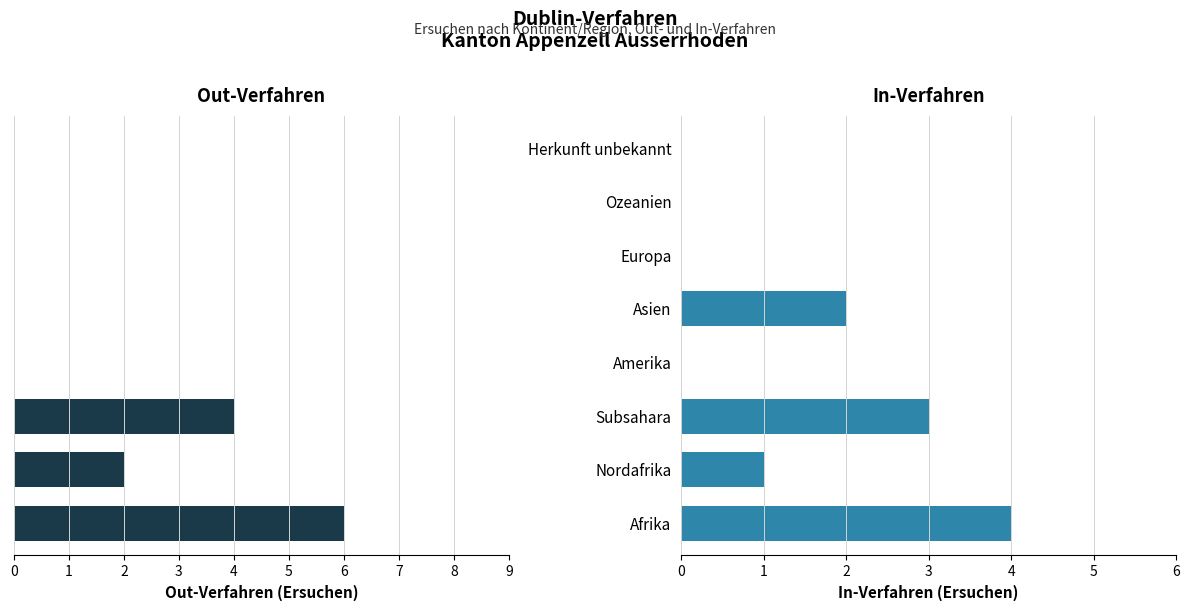

Does the chart contain any negative values?

Yes